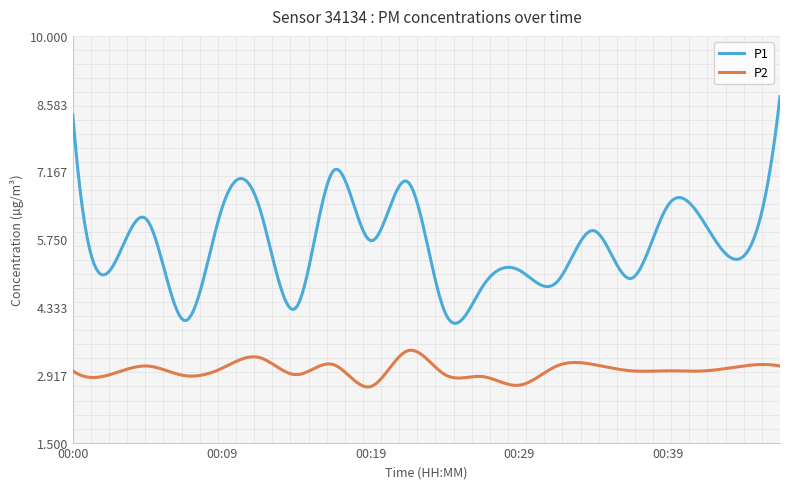

What is the difference between the maximum and second lowest values in the P1 series?

4.7